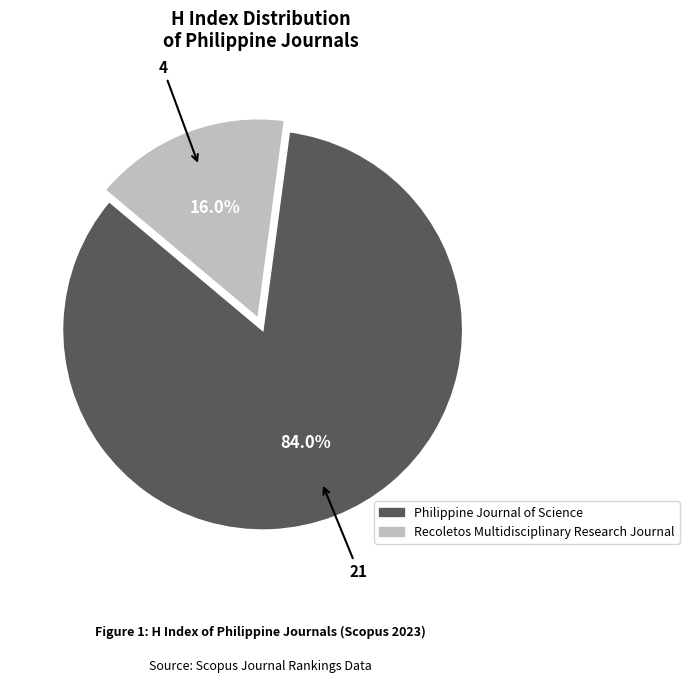

Does Recoletos Multidisciplinary Research Journal account for over 50% of the chart?

No